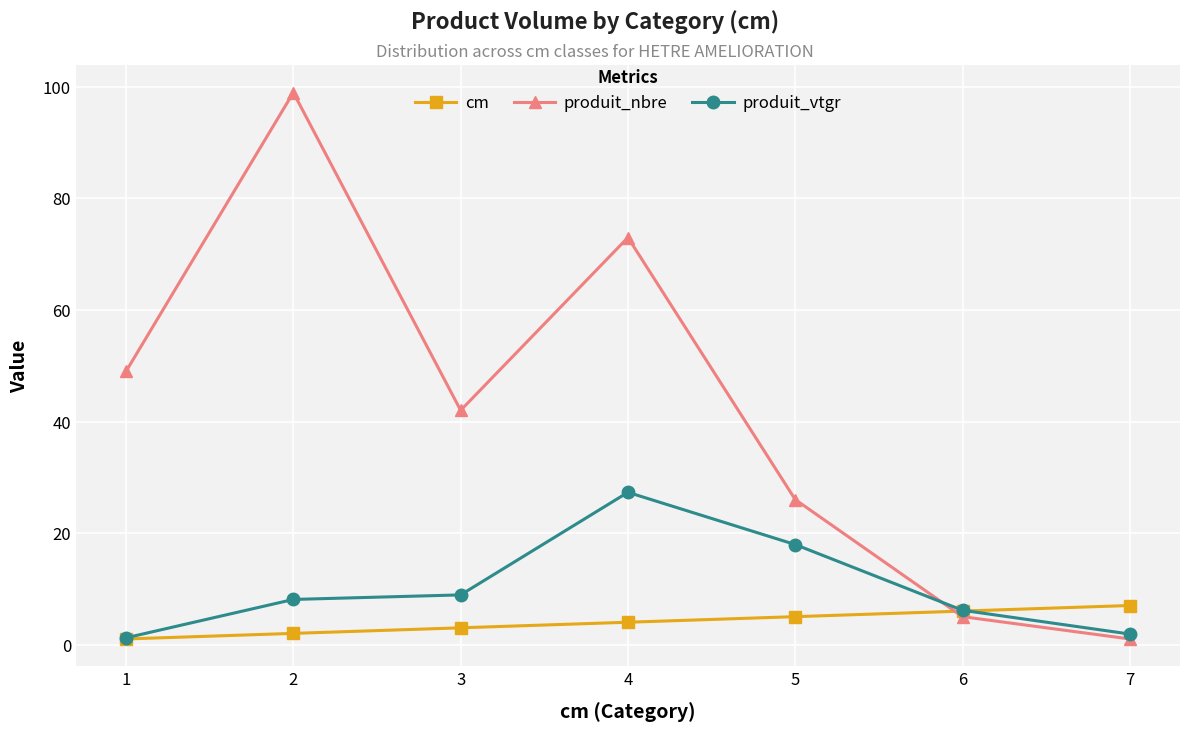

What are all the series names shown in the legend?

cm, produit_nbre, produit_vtgr